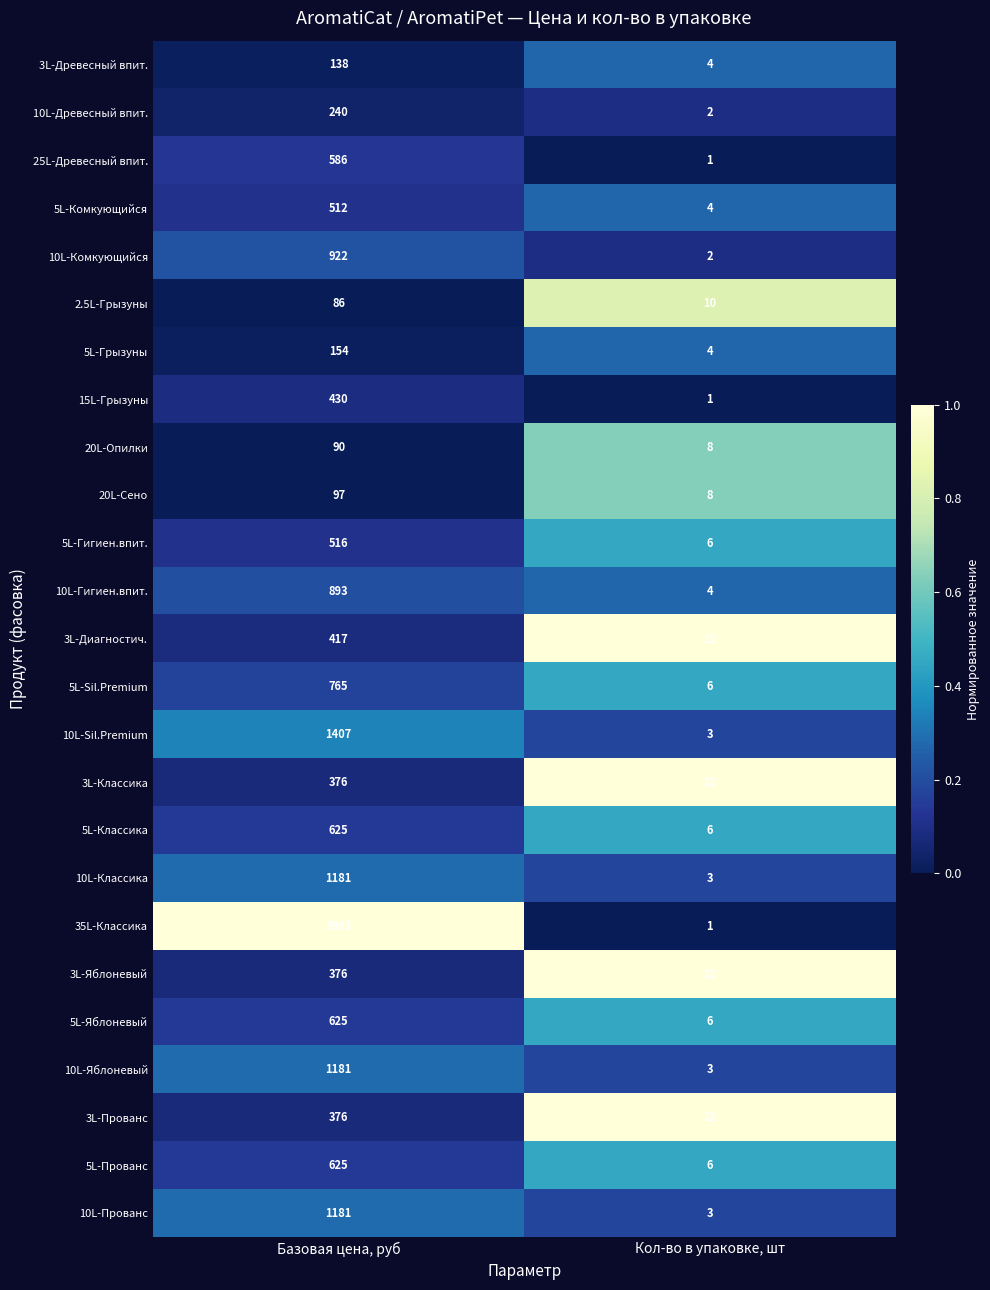

What is the sum of all 2.5L-Грызуны values?

96